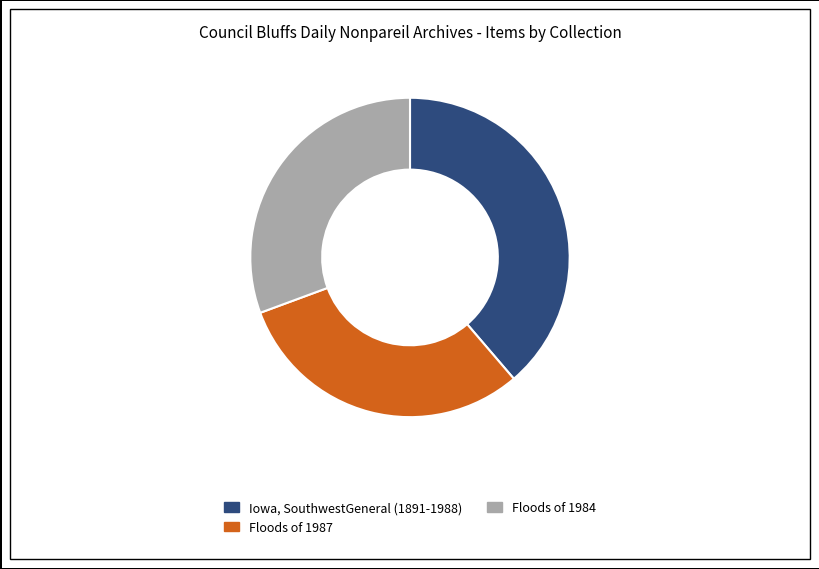

Do Floods of 1984 and Floods of 1987 together represent more than half of the pie?

Yes